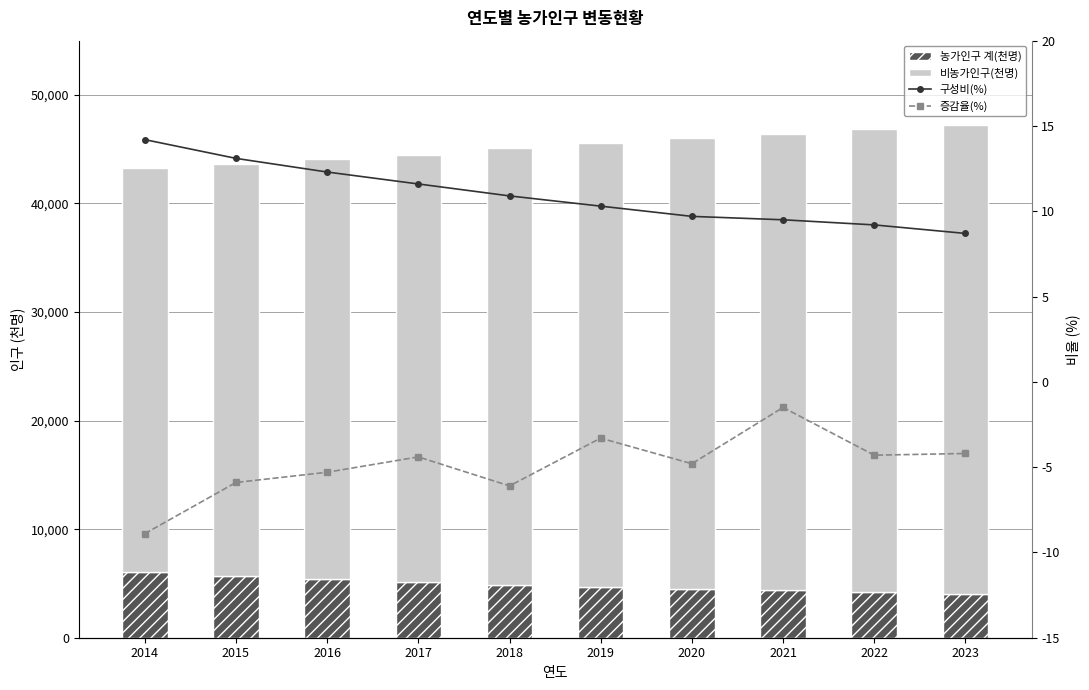

True or false: 증감율(%) has a value of -0.7 at 2019.

False